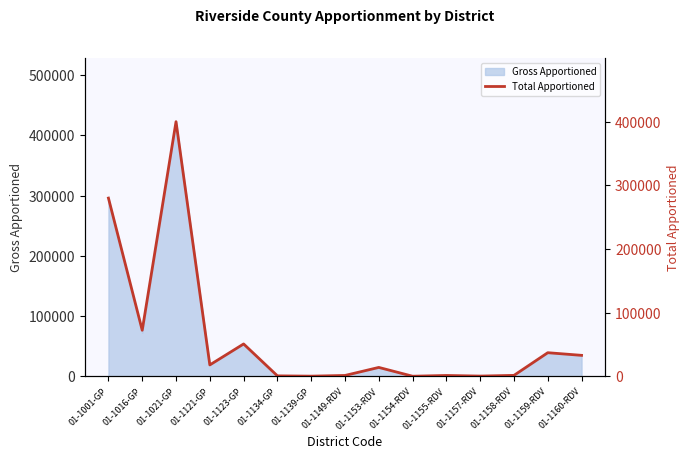

What is the label of the 8th point from the left?

01-1149-RDV